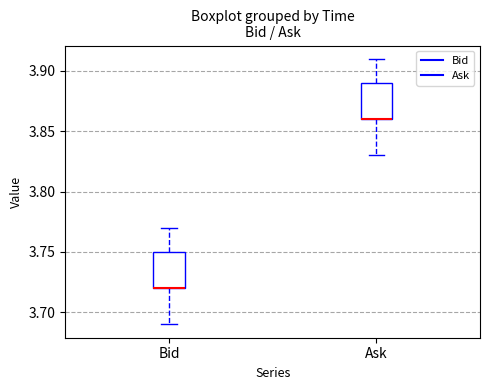

Where is the lower edge of the box for Bid on the y-axis? The values are not printed on the chart, so give them approximately, as read against the axis.

3.72